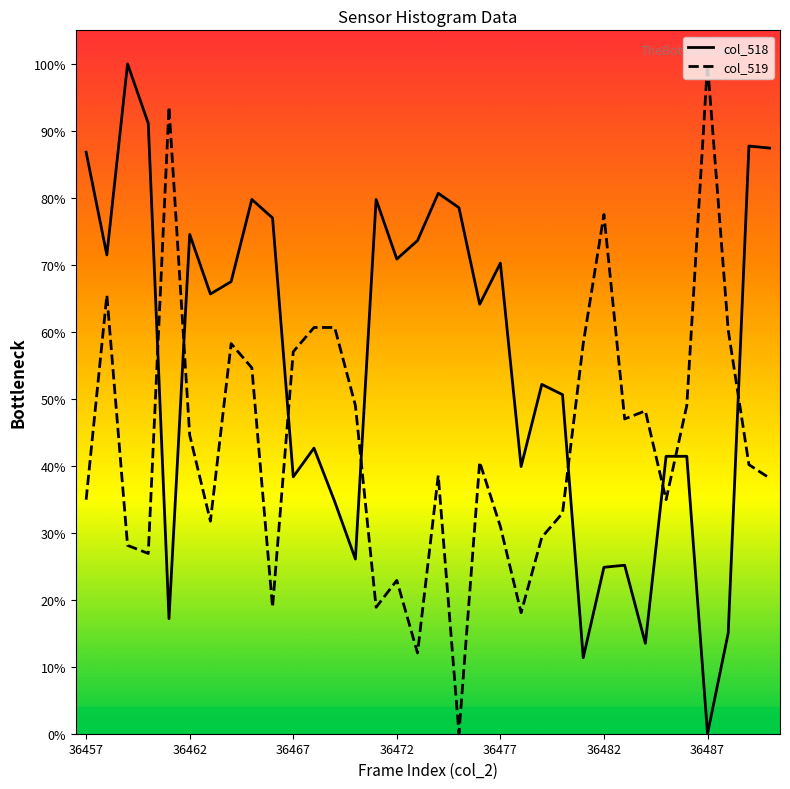

The col_518 series shows 0.2 at 36462. True or false?

False